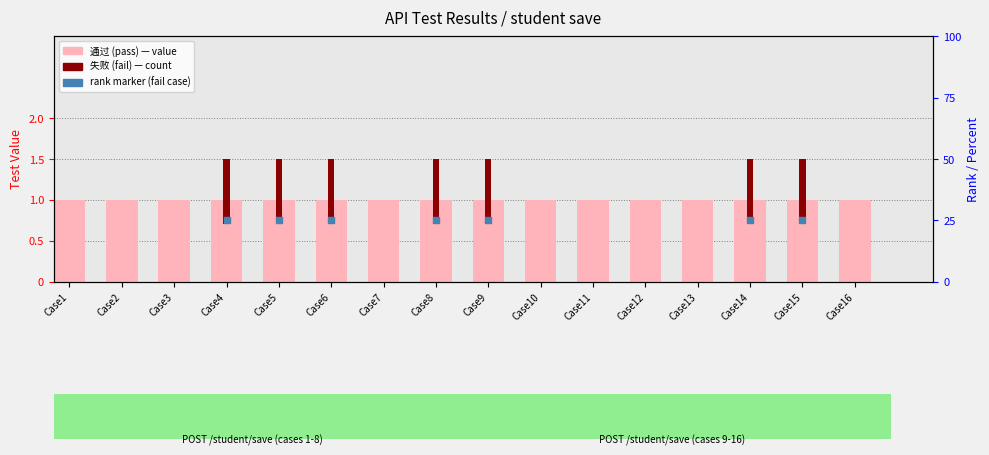

At which category is the sum across all series the highest?

Case4